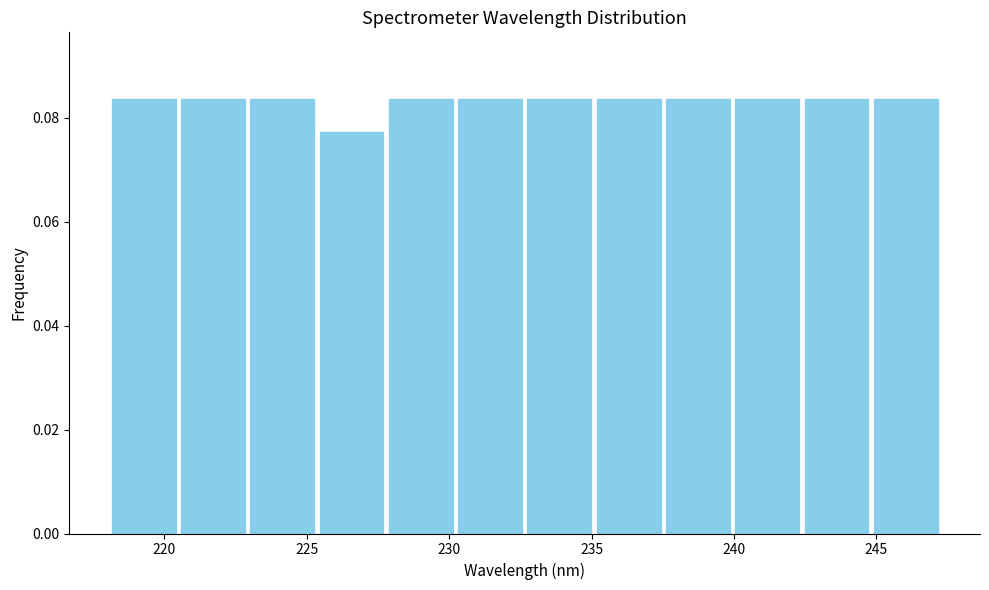

Reading left to right, transcribe this chart: for each bar, give the range it covers on the x-axis and its height. Neither the bar edges nor the heights are printed on the chart, so give them approximately, as read against the axes.

218.0 to 220.5: 0.084
220.5 to 223.0: 0.084
223.0 to 225.5: 0.084
225.5 to 228.0: 0.078
228.0 to 230.0: 0.084
230.0 to 232.5: 0.084
232.5 to 235.0: 0.084
235.0 to 237.5: 0.084
237.5 to 240.0: 0.084
240.0 to 242.5: 0.084
242.5 to 245.0: 0.084
245.0 to 247.0: 0.084